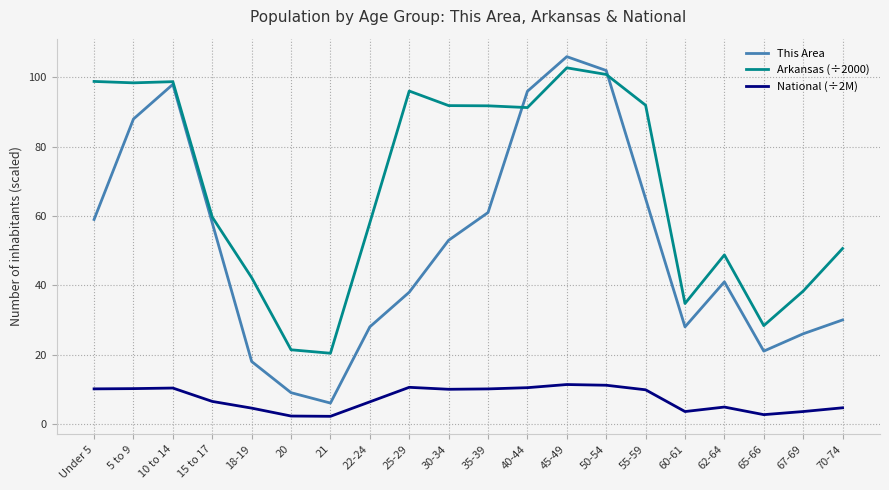

What is the average value of the National (÷2M) series?

7.3